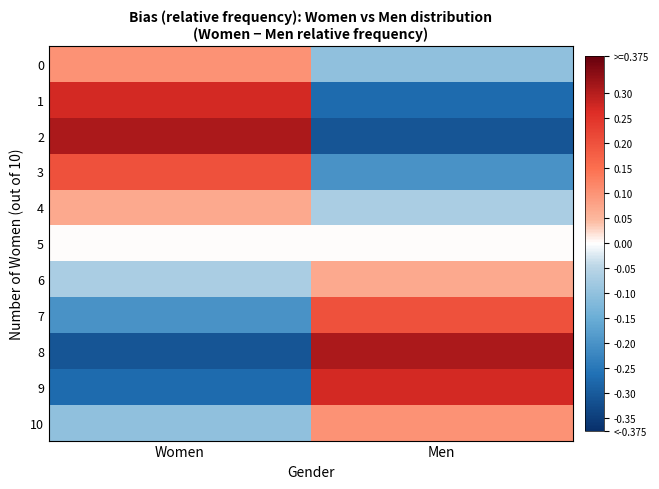

Count the number of categories in the chart.

2